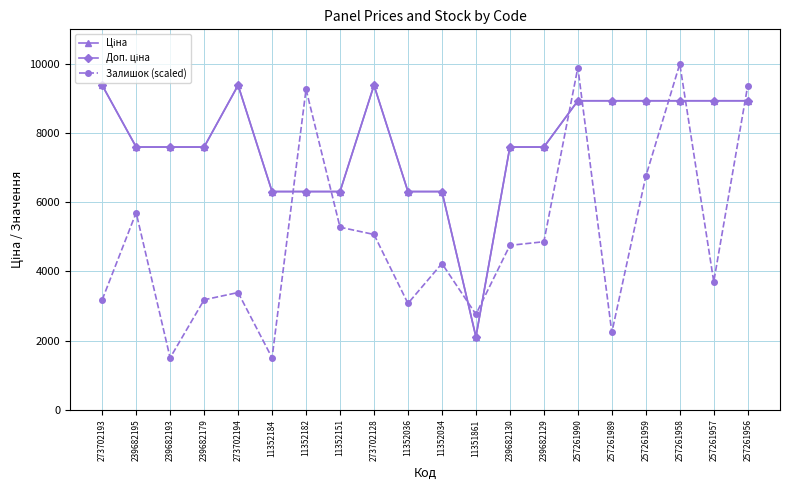

What is the maximum value shown in the chart?

10000.0